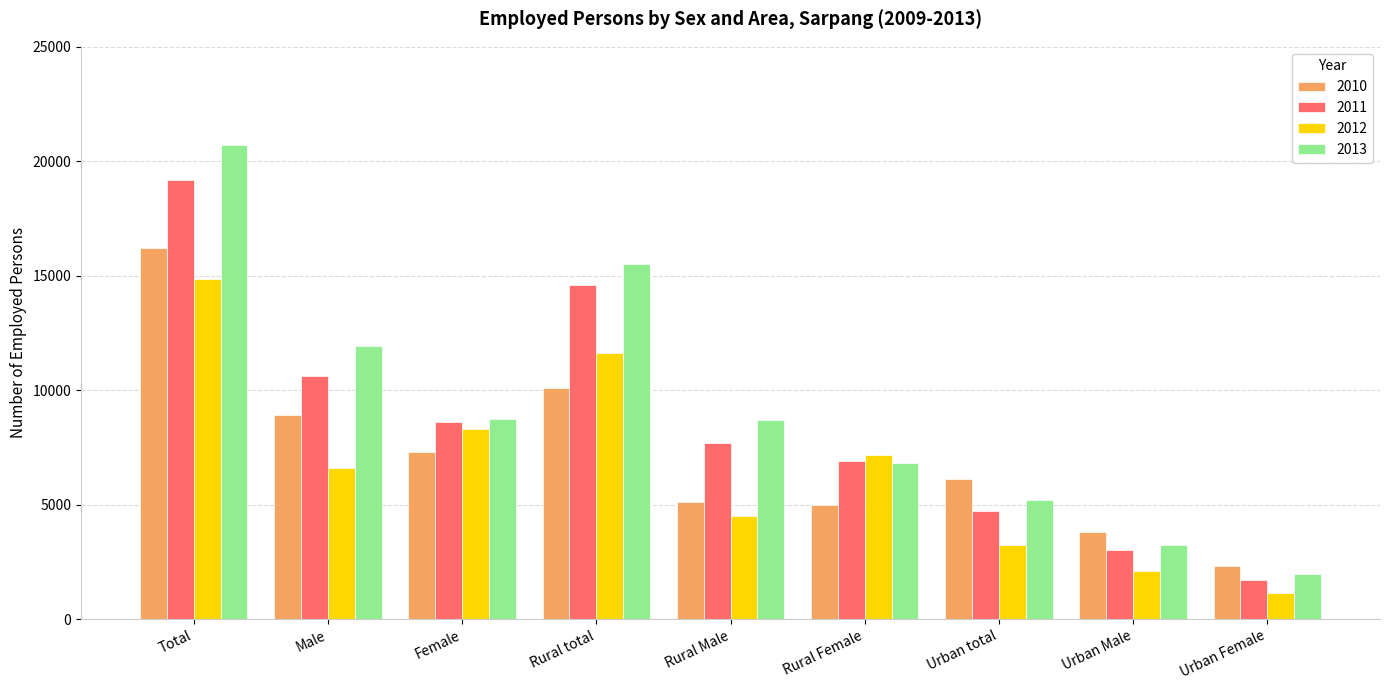

What is the spread (max minus min) of values at Rural total?

5405